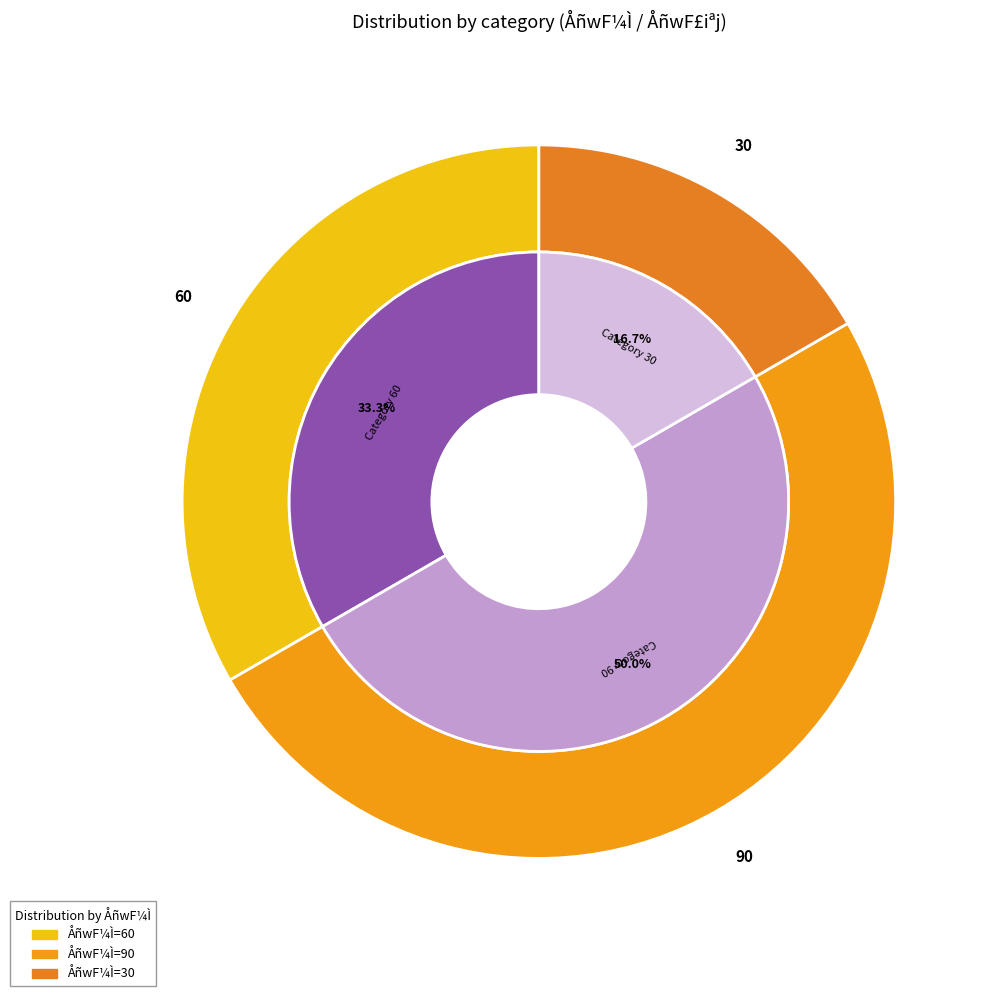

How much of the chart is everything except 60?

66.7%